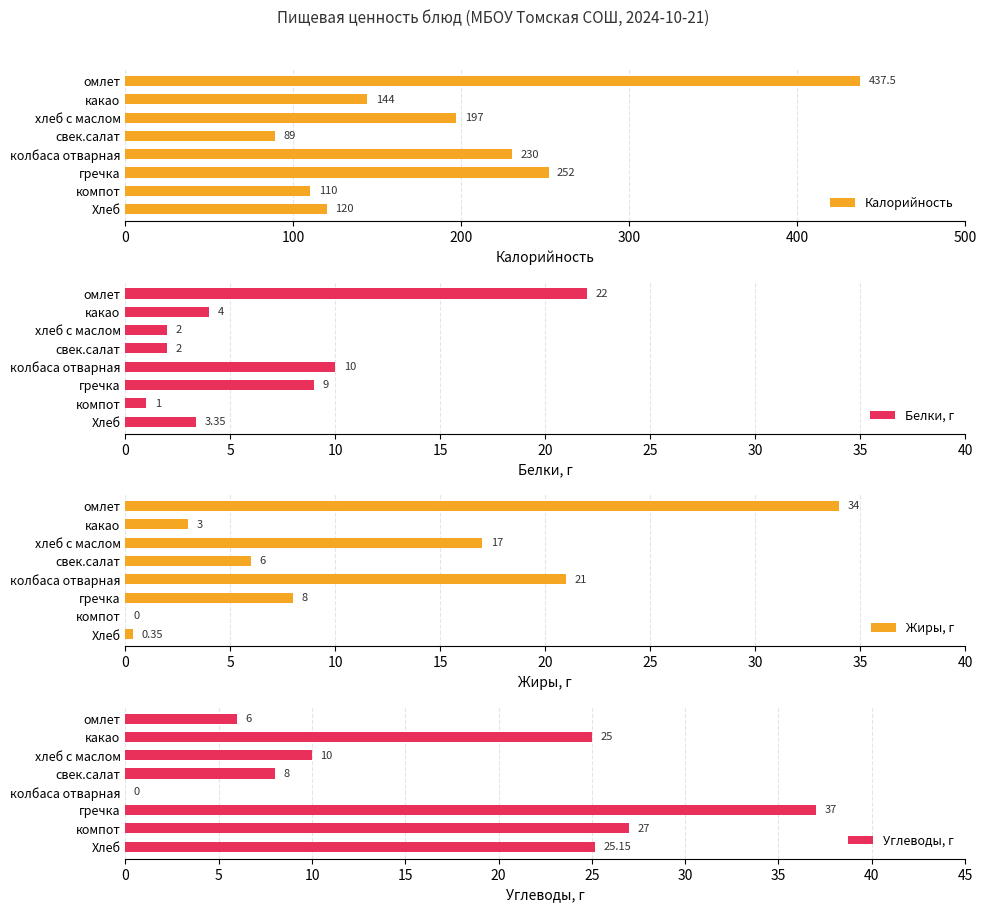

At how many categories does at least one series exceed 435?

1